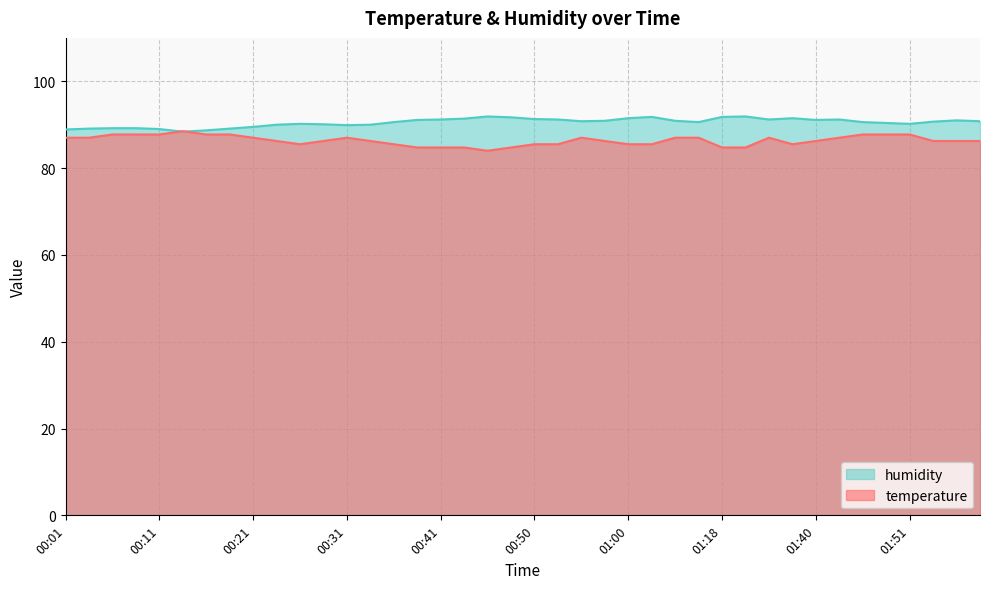

At which category is the sum across all series the highest?

01:46